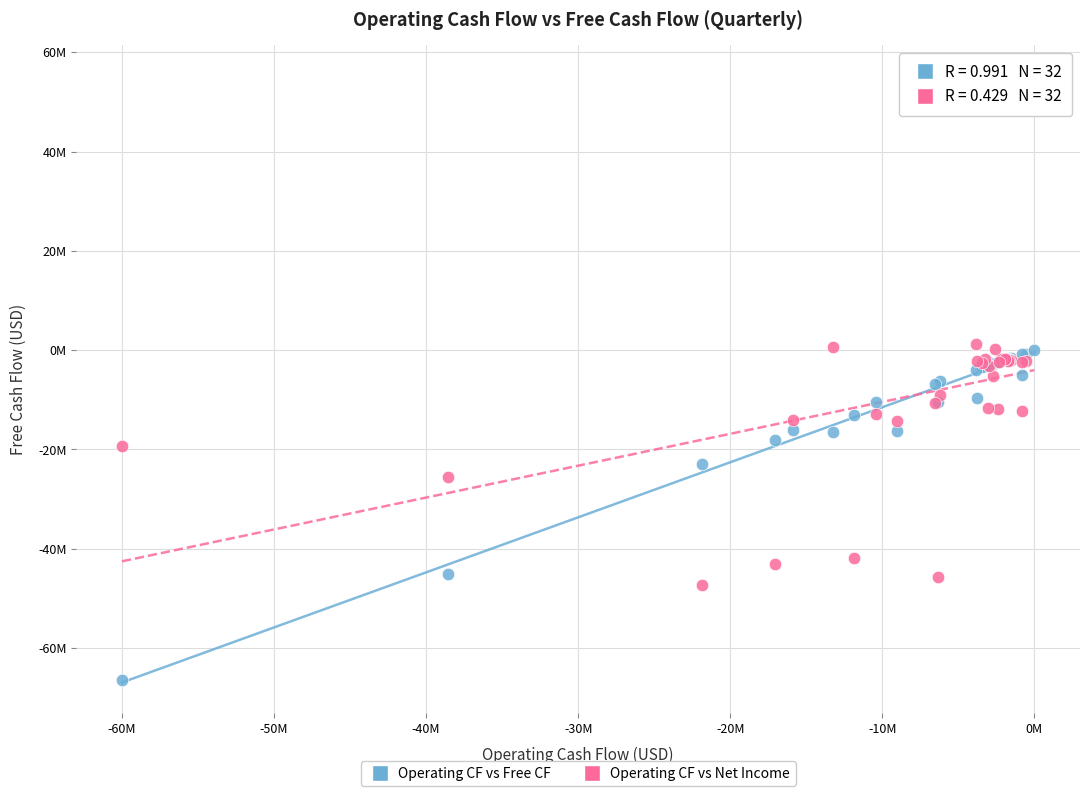

What are all the series names shown in the legend?

Operating CF vs Free CF, Operating CF vs Net Income